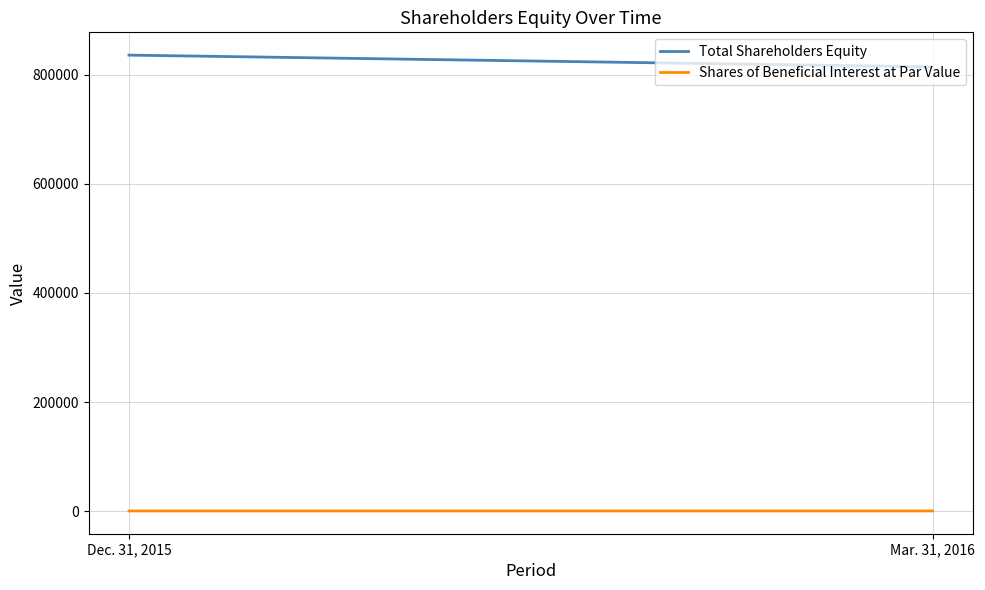

Reading left to right, list all the values displayed in this chart.

Total Shareholders Equity: Dec. 31, 2015=835649	Mar. 31, 2016=814167
Shares of Beneficial Interest at Par Value: Dec. 31, 2015=682	Mar. 31, 2016=683